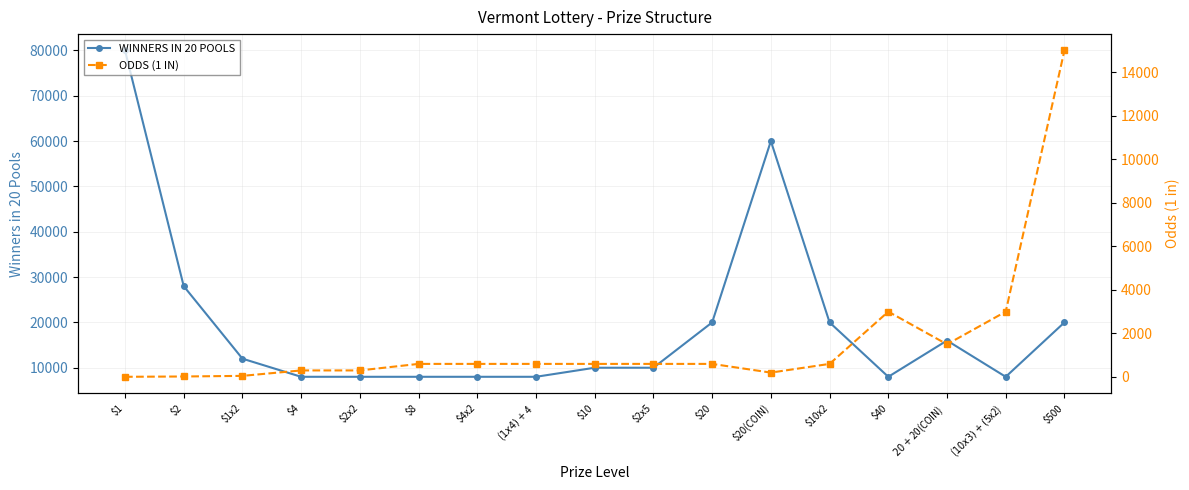

True or false: ODDS (1 IN) and WINNERS IN 20 POOLS intersect in this chart.

False